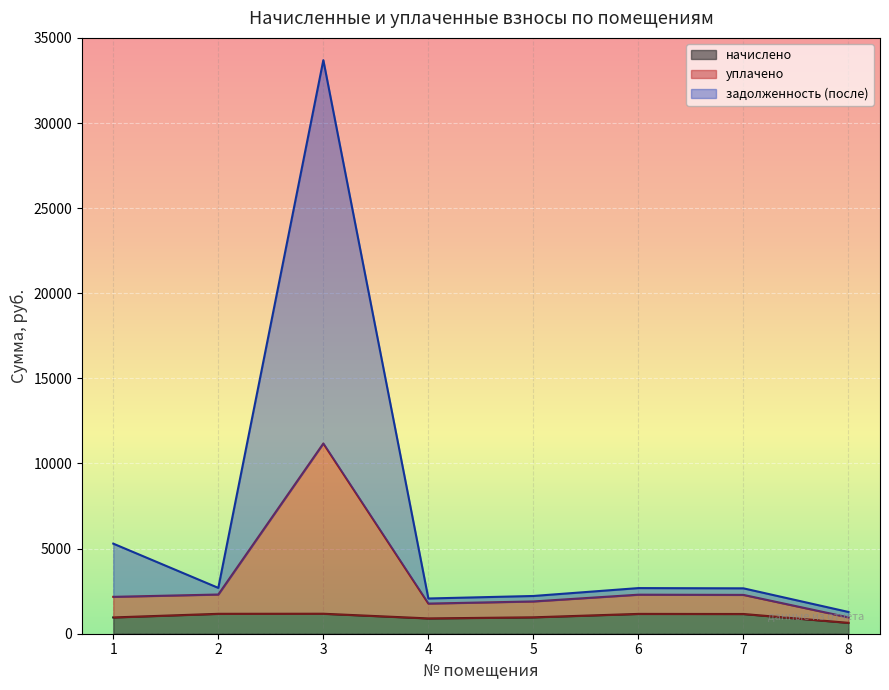

Reading right to left, transcribe all the data shown in this chart.

начислено: 8=638.6	7=1158.0	6=1164.2	5=962.9	4=898.9	3=1173.7	2=1169.2	1=956.1
уплачено: 8=957.9	7=2280.3	6=2292.5	5=1896.1	4=1770.0	3=11174.4	2=2302.4	1=2166.1
задолженность (после): 8=1277.2	7=2666.3	6=2680.5	5=2217.1	4=2069.6	3=33692.7	2=2692.2	1=5291.8